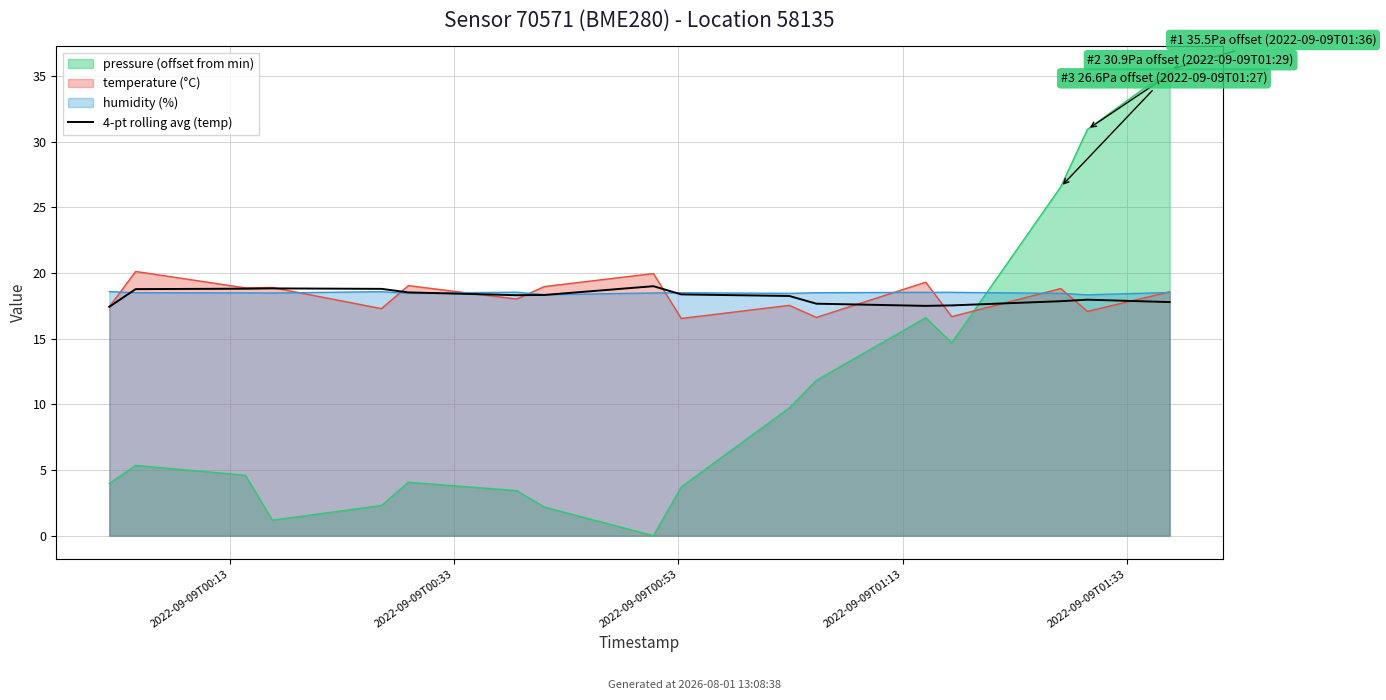

What is the change in value from 13 to 14?

+0.3